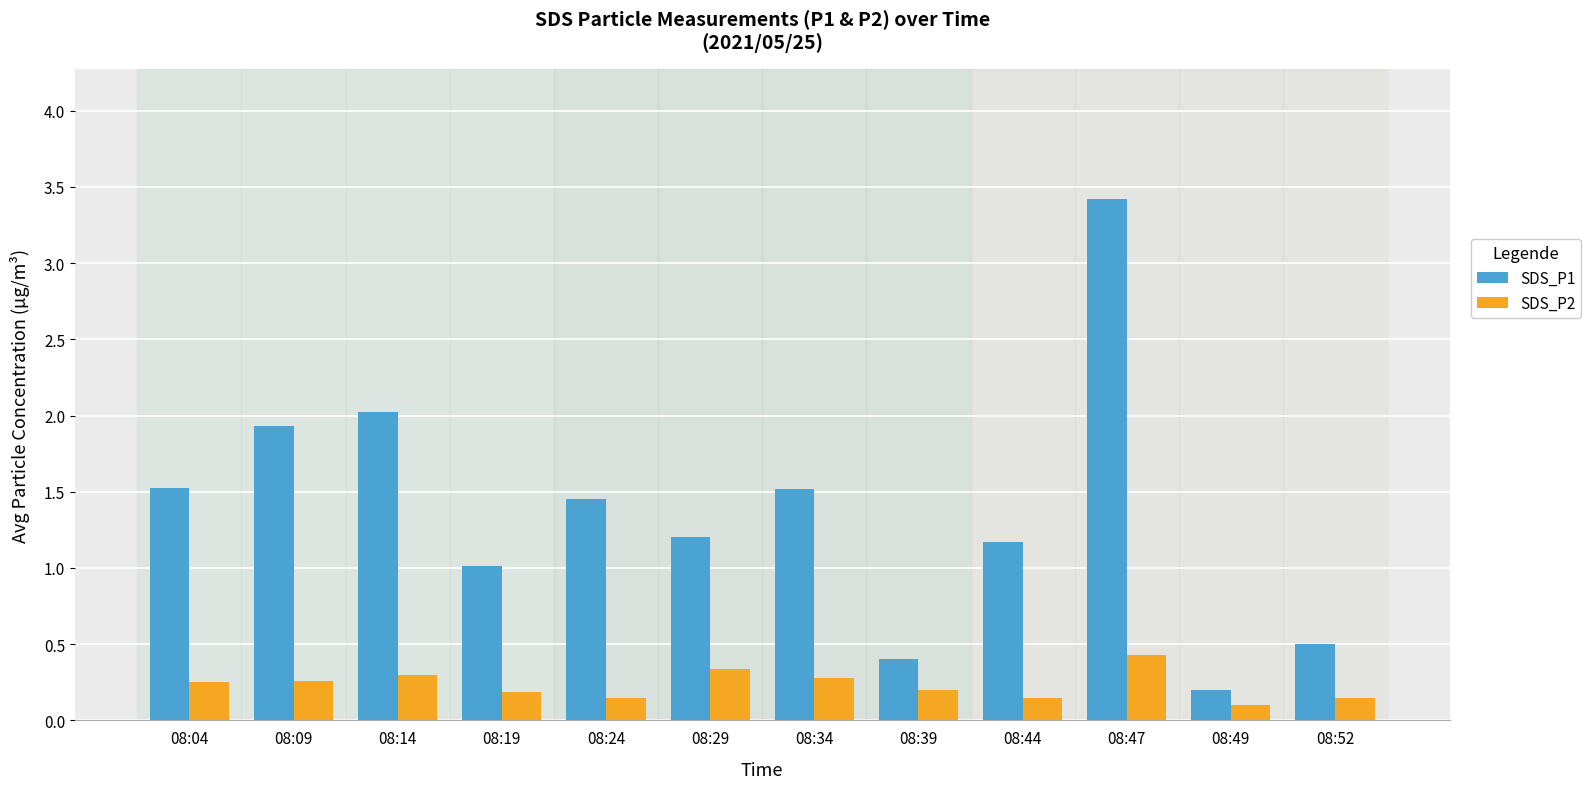

How many categories are shown in the chart?

12